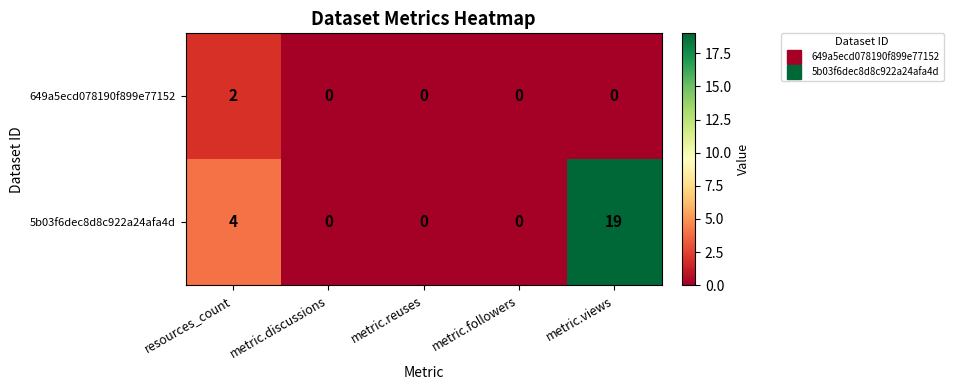

Is it true that 5b03f6dec8d8c922a24afa4d equals 0 at metric.discussions?

True